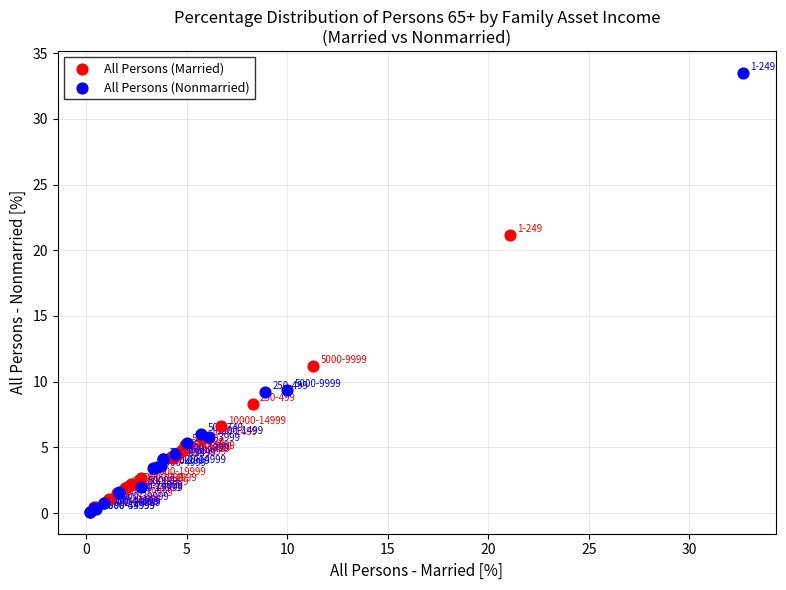

Which series reaches the minimum Y coordinate?

All Persons (Nonmarried)